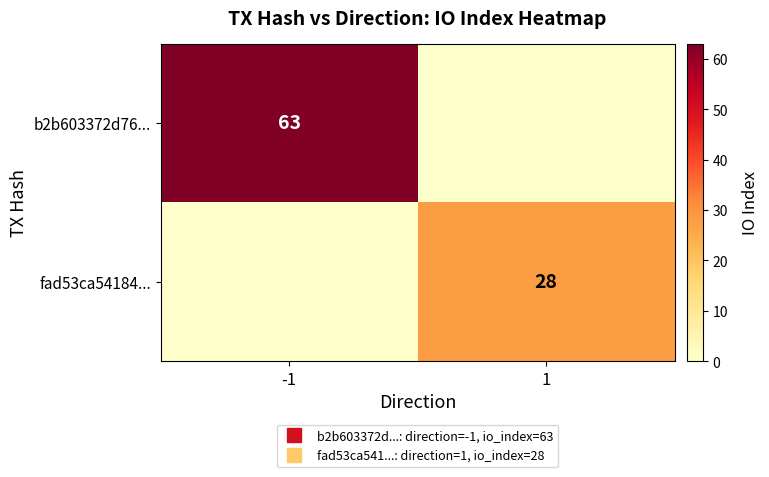

What is the spread (max minus min) of values at -1?

63